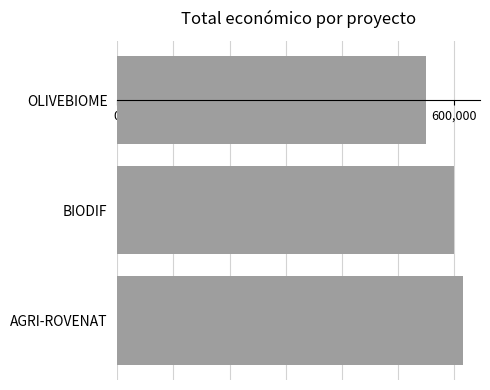

How many values are between 550111 and 615375?

3